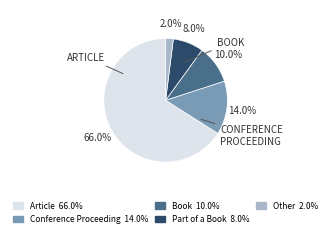

Which has a higher value, Article or Other?

Article